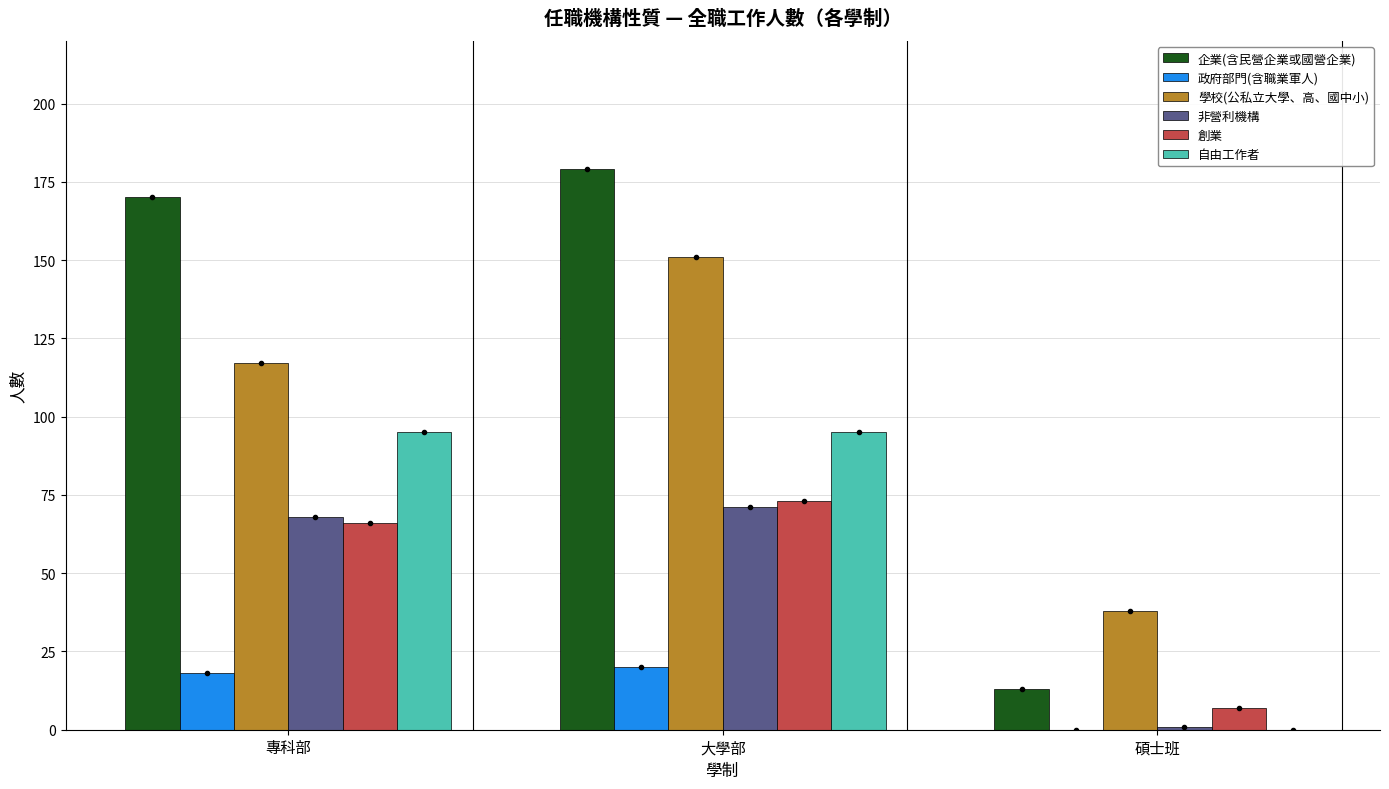

Are the bars grouped side by side (vs. stacked)?

Yes